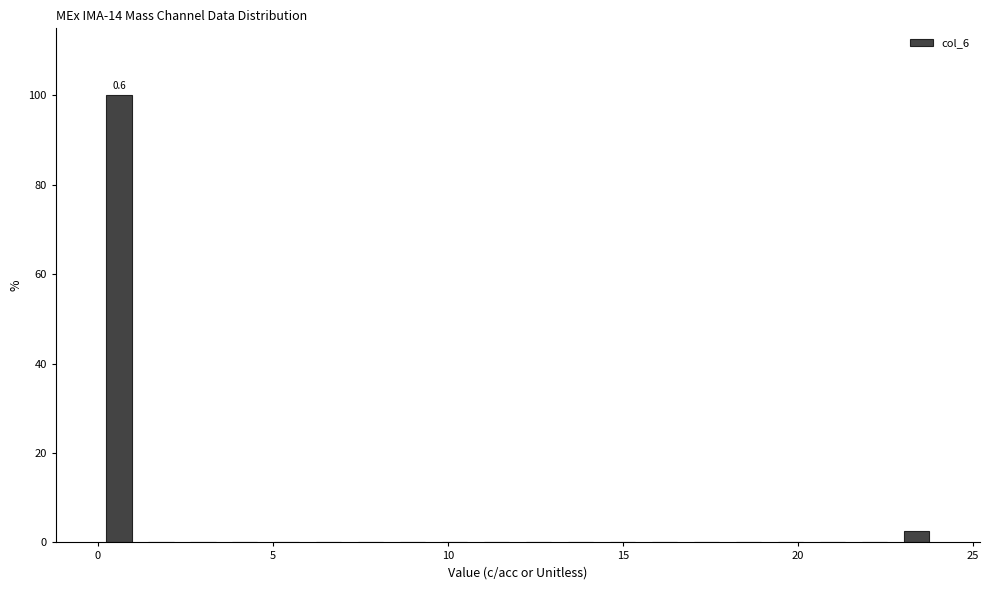

Read against the x-axis, roughly where is the centre of the tallest bar?

0.5